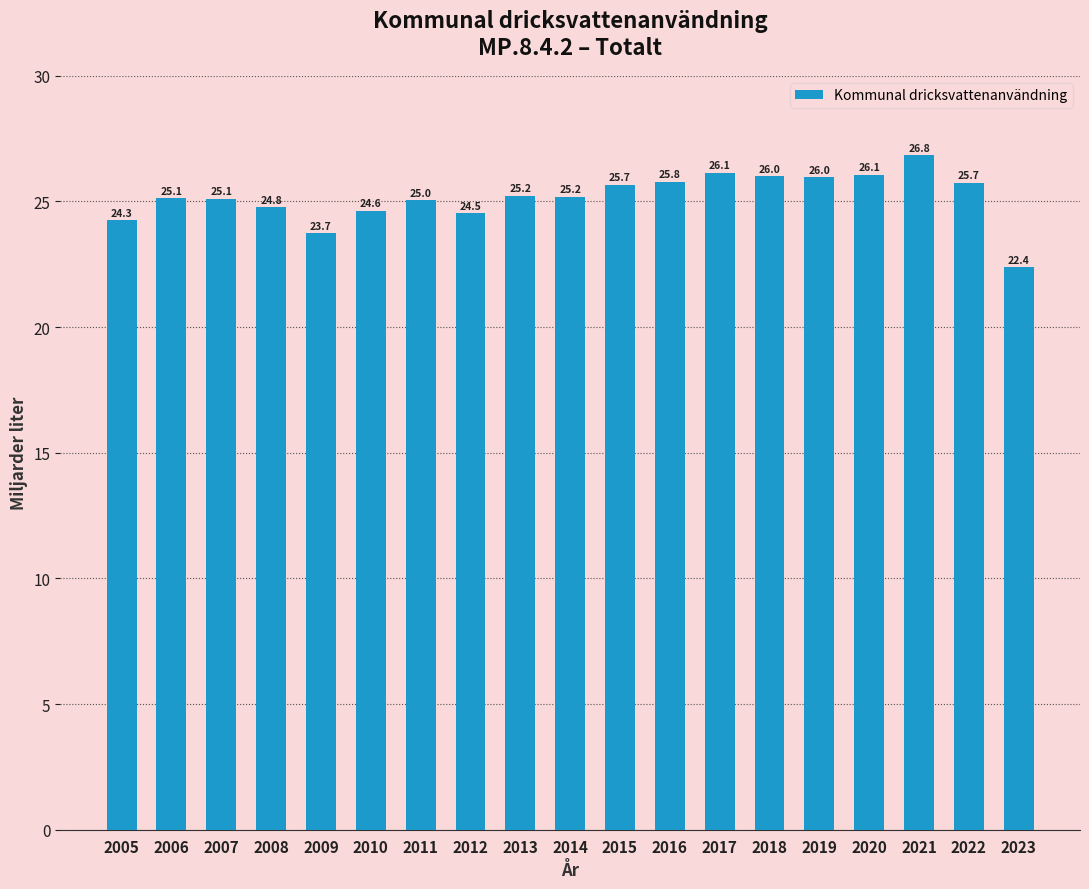

What is the greatest value displayed?

26.8